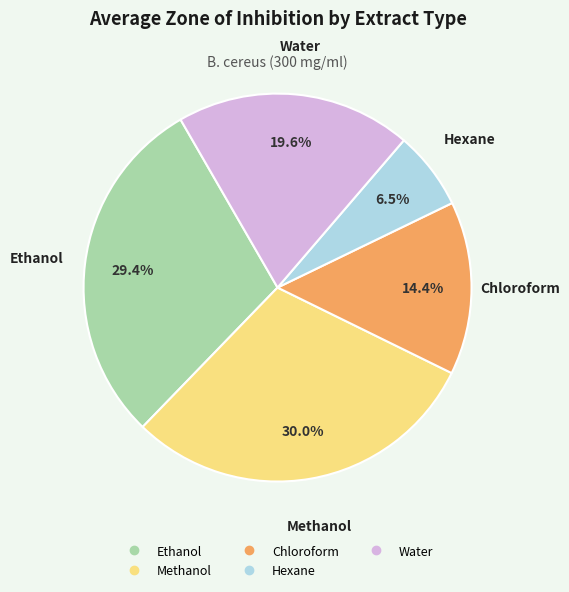

True or false: Methanol accounts for 23% of the total.

False